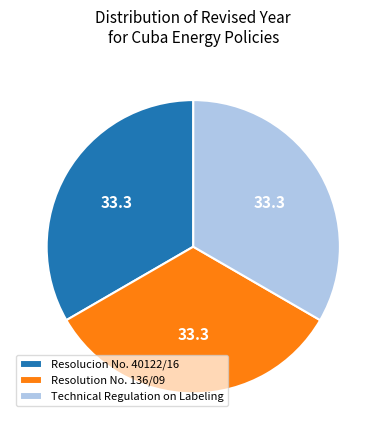

Does Resolution No. 136/09 account for over 50% of the chart?

No